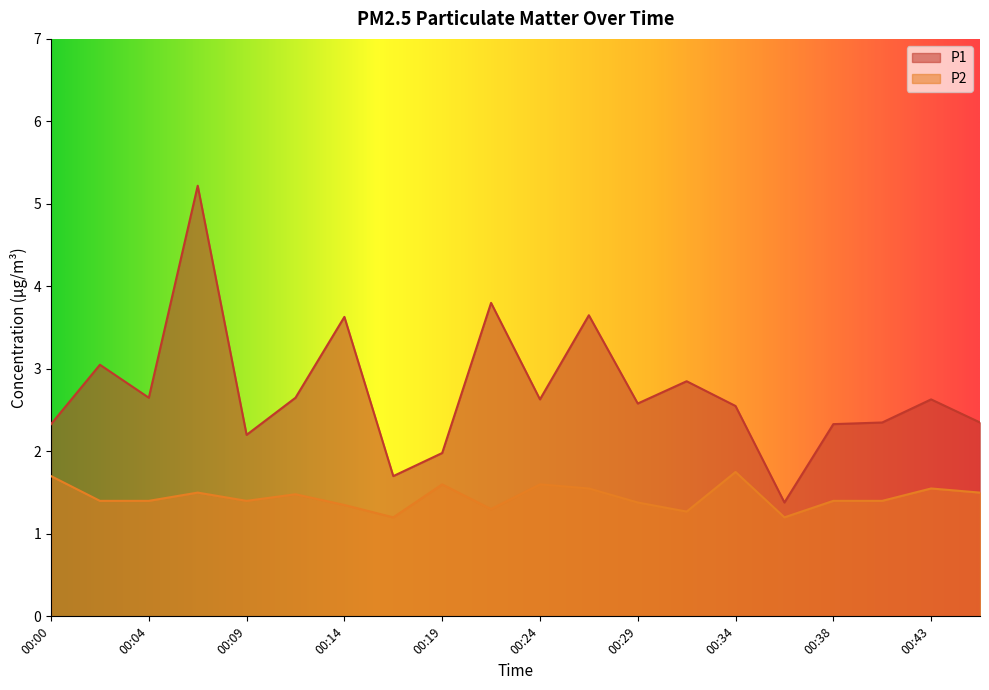

What value does the P1 series have at 00:00?

2.3